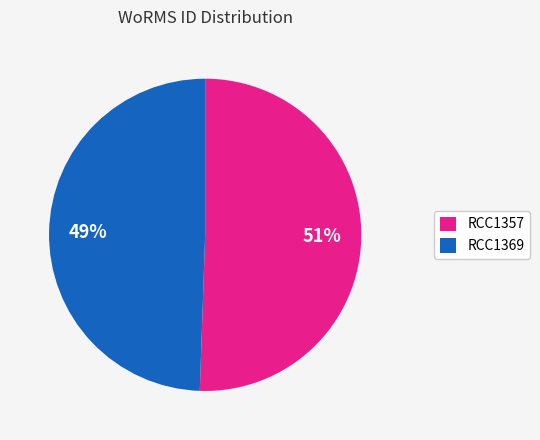

Do RCC1357 and RCC1369 together represent more than half of the pie?

Yes